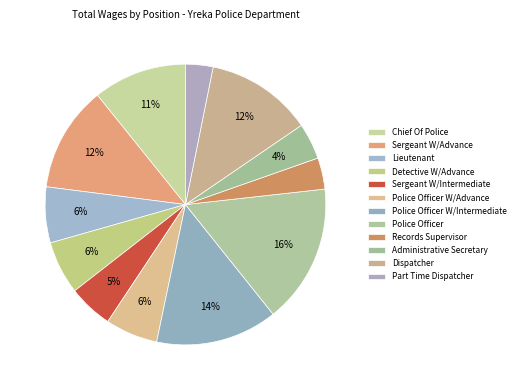

Which has a higher value, Dispatcher or Records Supervisor?

Dispatcher